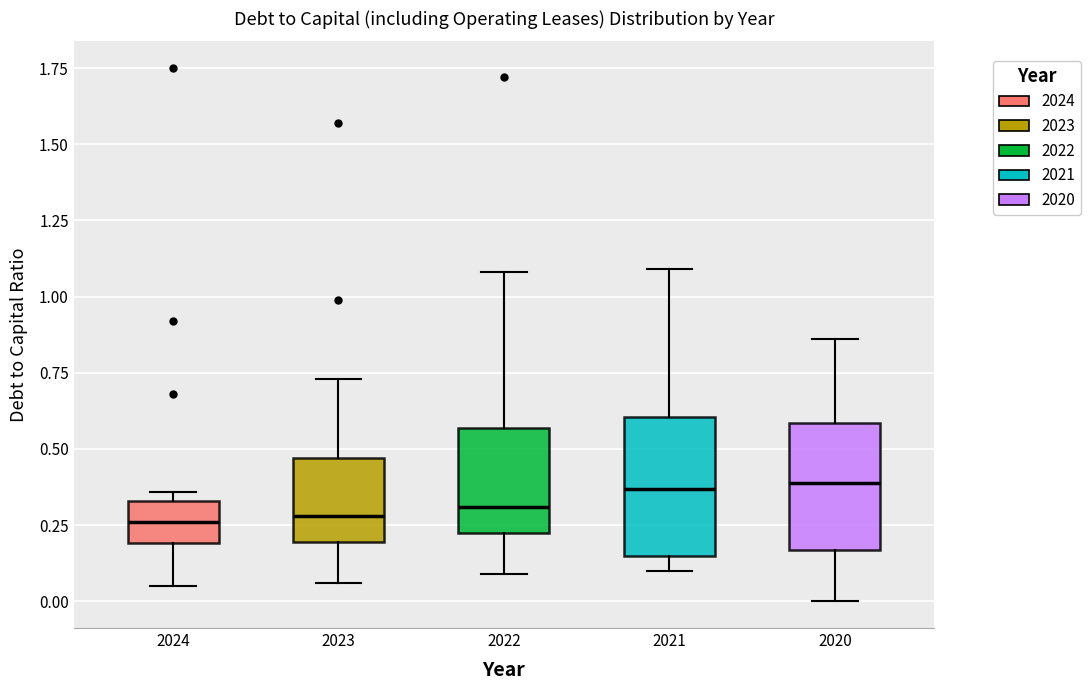

Where does the upper whisker of the box at x = 2023 end on the y-axis? The values are not printed on the chart, so give them approximately, as read against the axis.

0.75